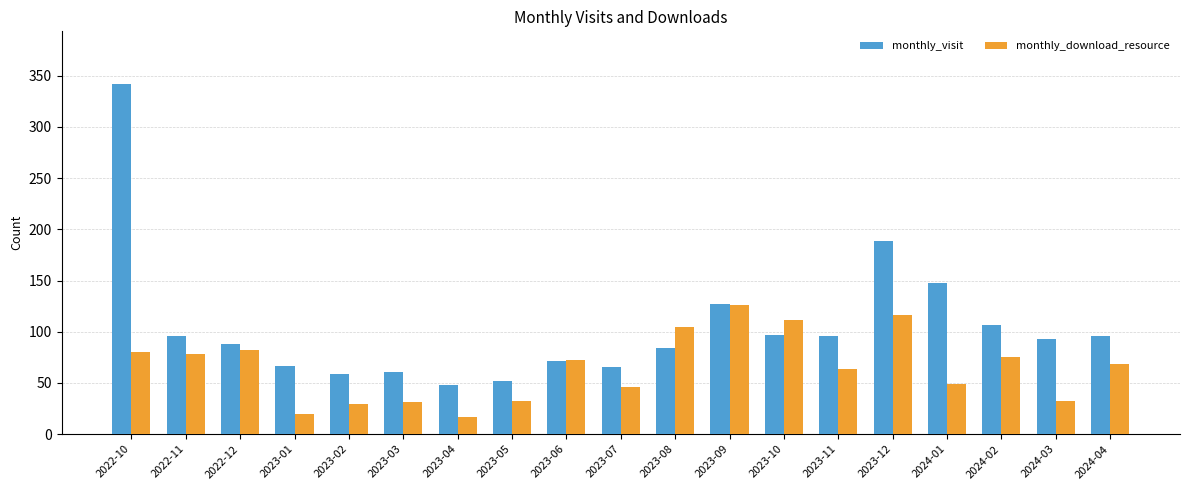

What is the average value of the monthly_download_resource series?

65